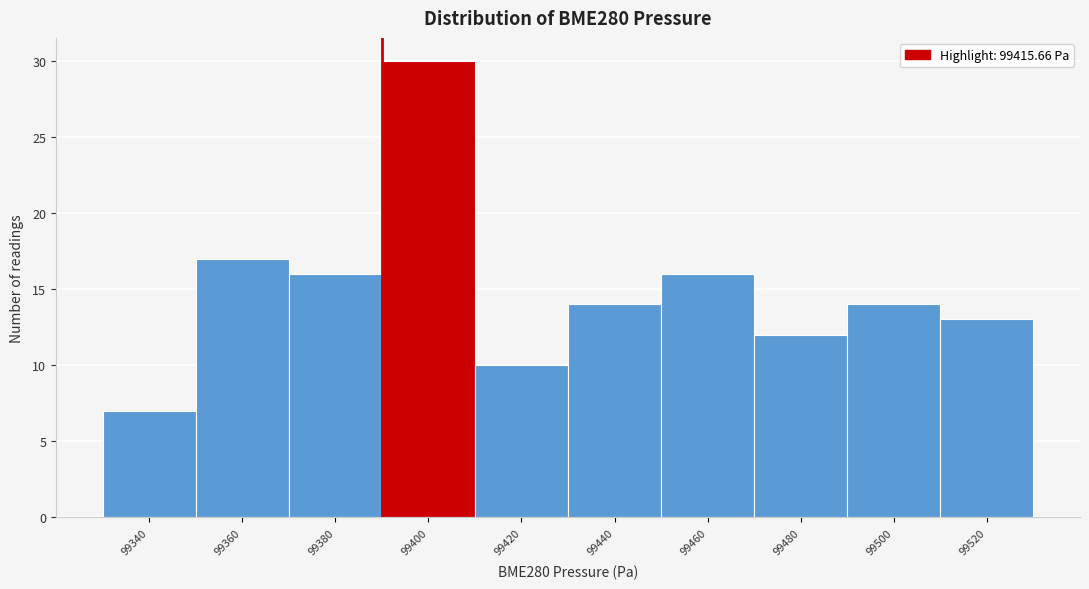

Reading left to right, what are all the values shown in this chart?

99340=7	99360=17	99380=16	99400=30	99420=10	99440=14	99460=16	99480=12	99500=14	99520=13